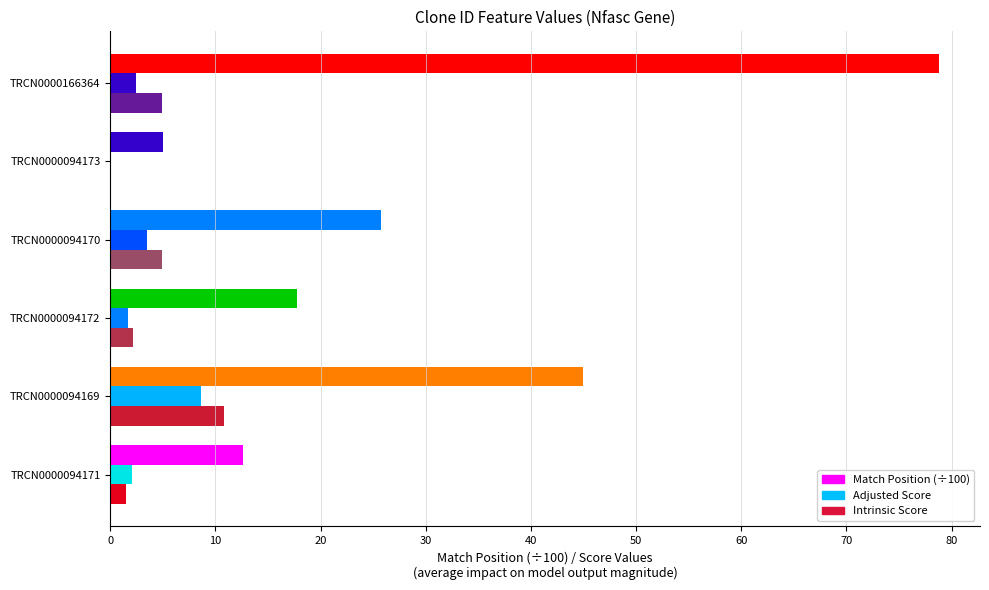

The value of Match Position at TRCN0000094172 is 2387.2. True or false?

False